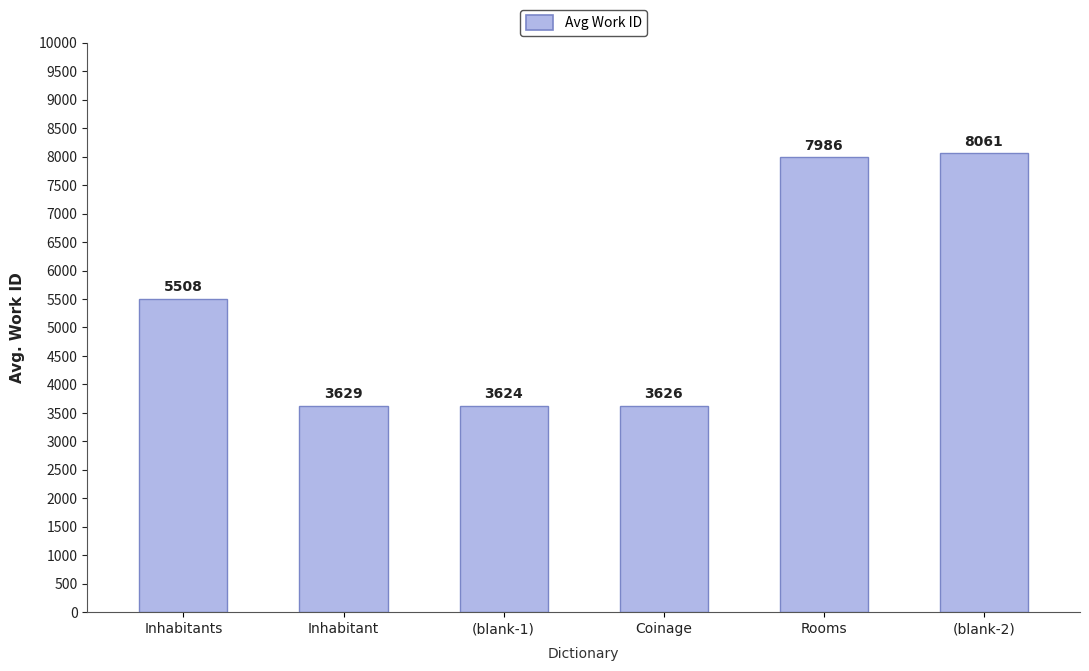

What is the value of the 4th bar from the left?

3626